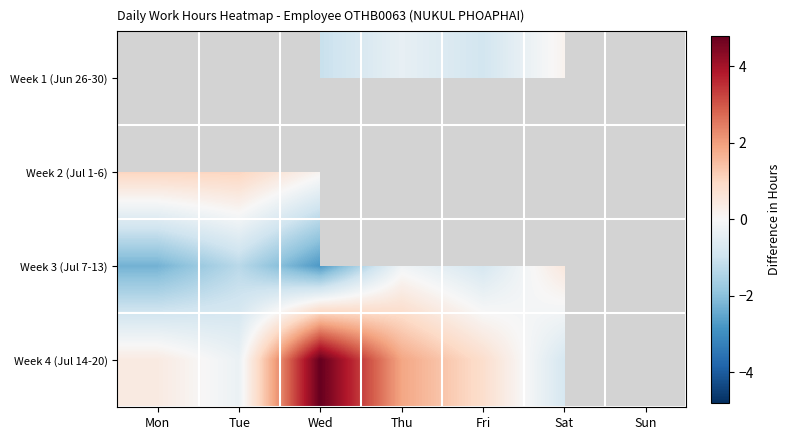

What is the spread (max minus min) of values at Fri?

1.7